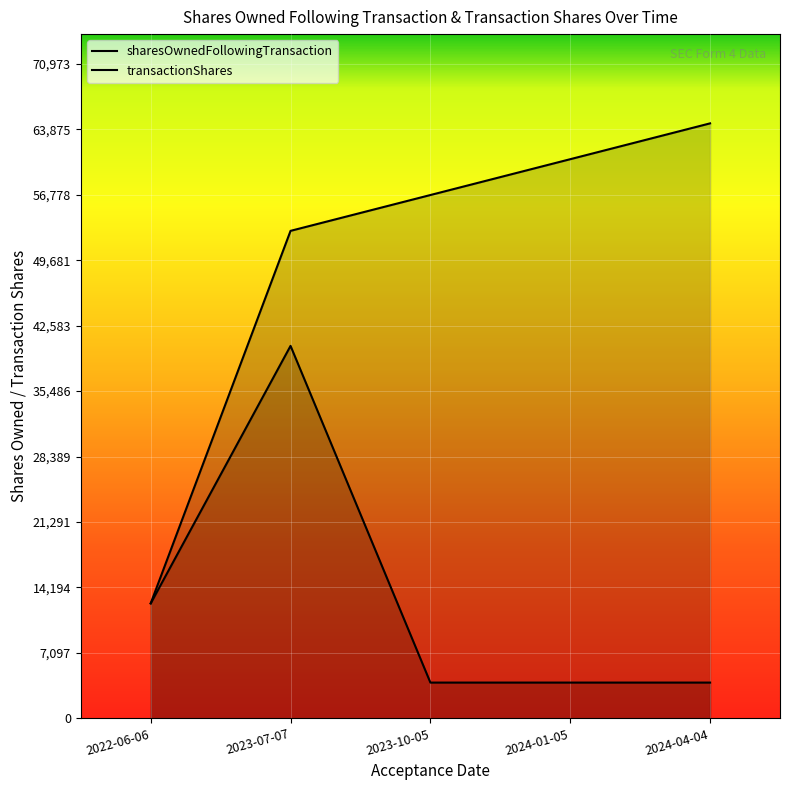

Does the chart display data point markers on the line(s)?

No